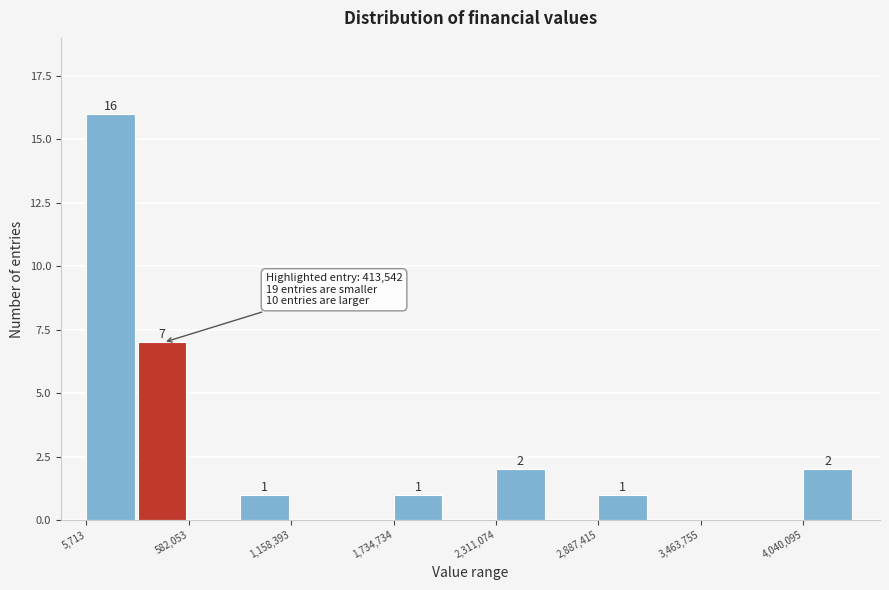

Around what value on the x-axis is the tallest bar? Give the approximate position of its centre, as read against the axis.

100000